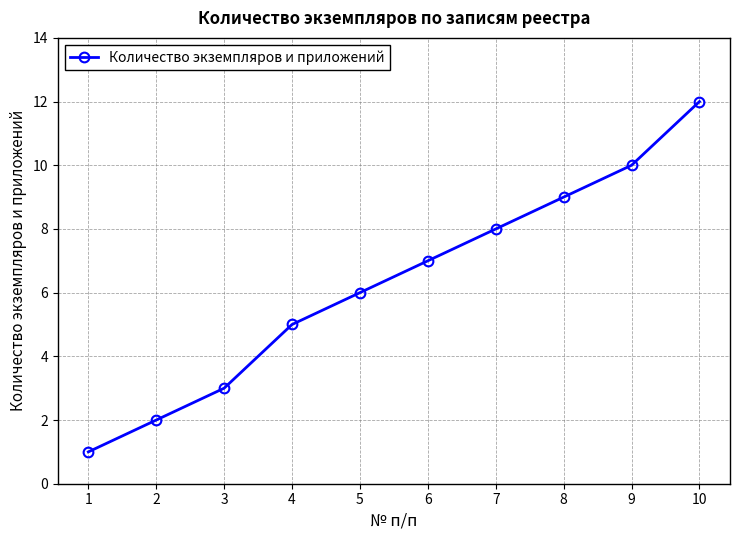

What is the value of the 10th point from the left?

12